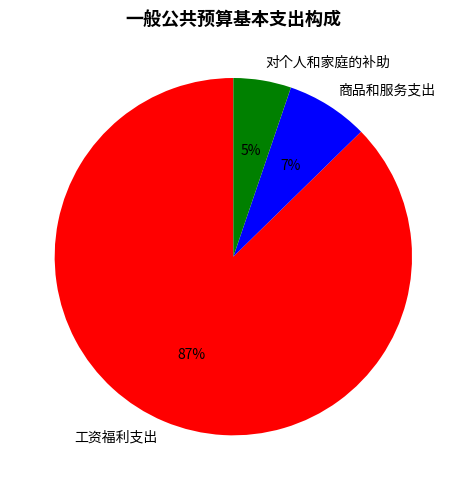

To the nearest percent, what is the difference between the 对个人和家庭的补助 and 商品和服务支出 slice percentages?

2%